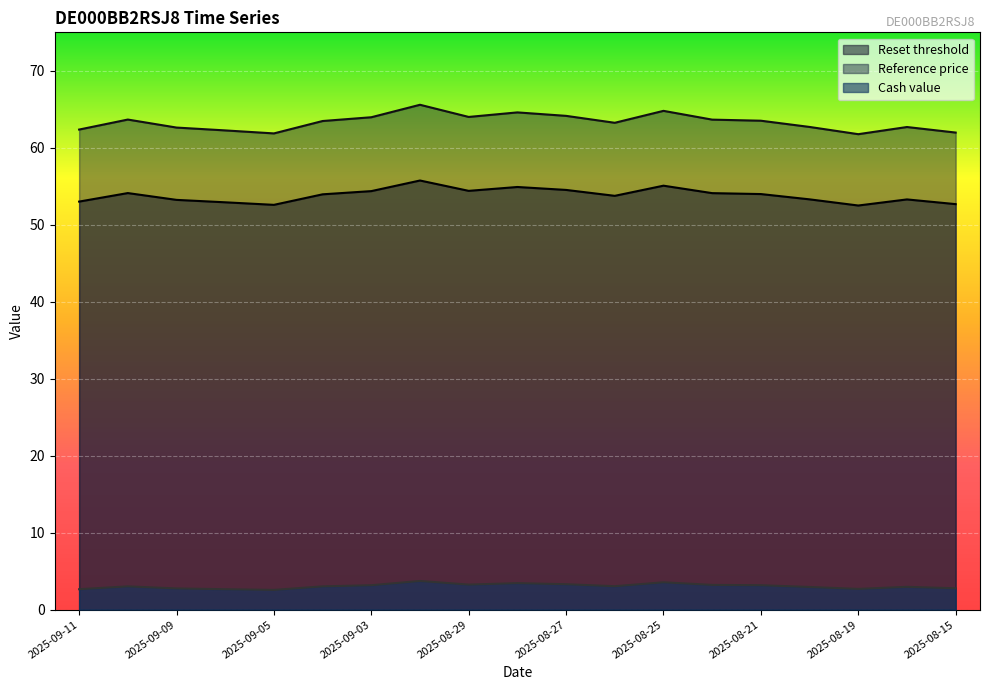

Reading left to right, what are all the values shown in this chart?

Reset threshold: 53.0	54.1	53.2	52.9	52.6	54.0	54.4	55.8	54.4	54.9	54.5	53.8	55.1	54.1	54.0	53.3	52.5	53.3	52.7
Reference price: 62.4	63.7	62.6	62.3	61.9	63.5	64.0	65.6	64.0	64.6	64.2	63.2	64.8	63.7	63.5	62.7	61.8	62.7	62.0
Cash value: 2.7	3.0	2.8	2.7	2.6	3.0	3.2	3.7	3.3	3.5	3.3	3.0	3.6	3.2	3.2	3.0	2.7	3.0	2.8